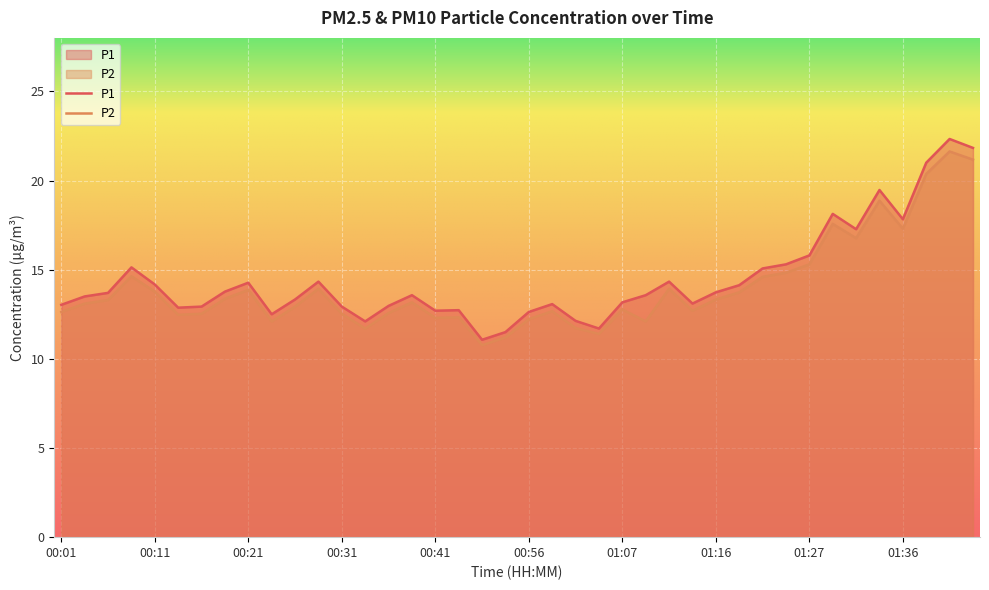

In P1, how many points are lower than both neighbors (excluding endpoints)?

9